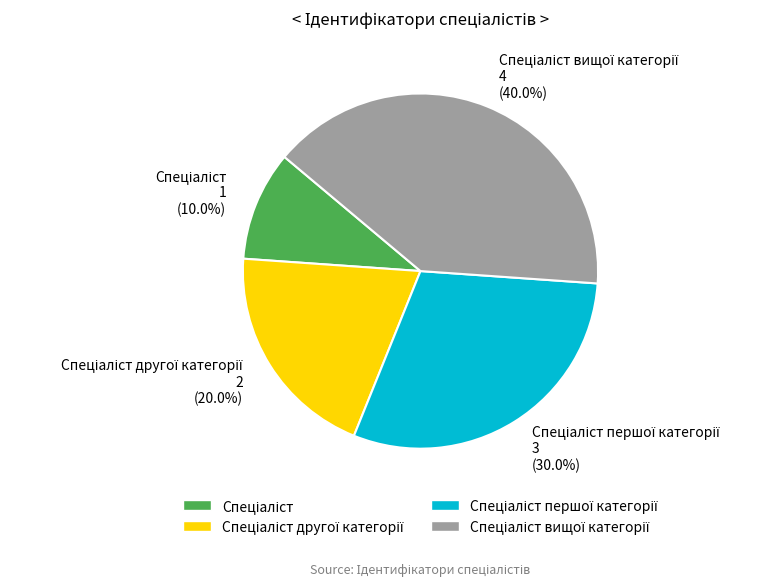

Does any single category account for the majority?

No